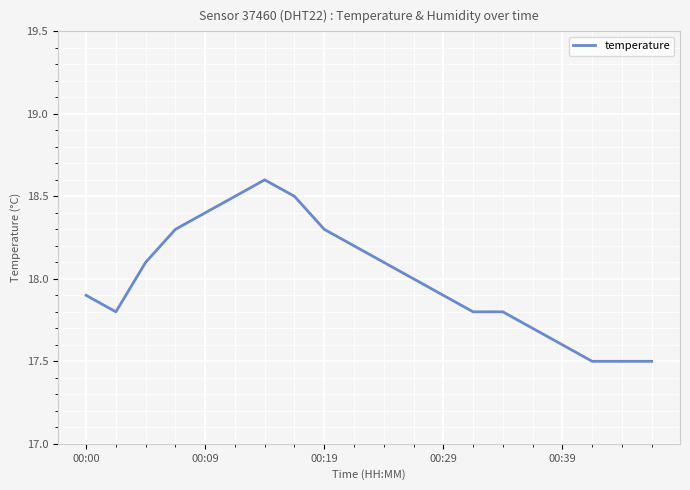

Does the chart have visible grid lines?

Yes